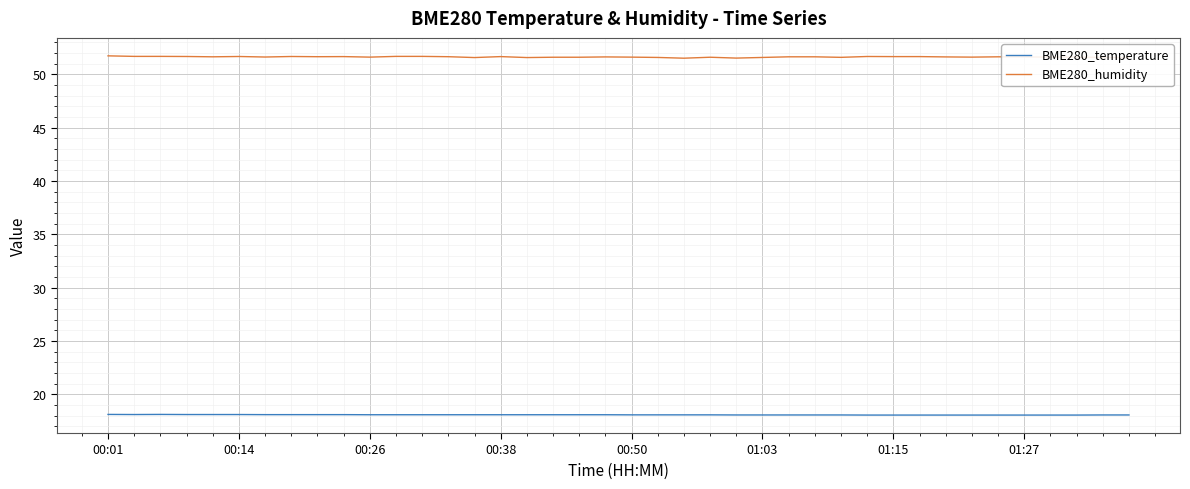

What is the smallest value displayed?

18.1